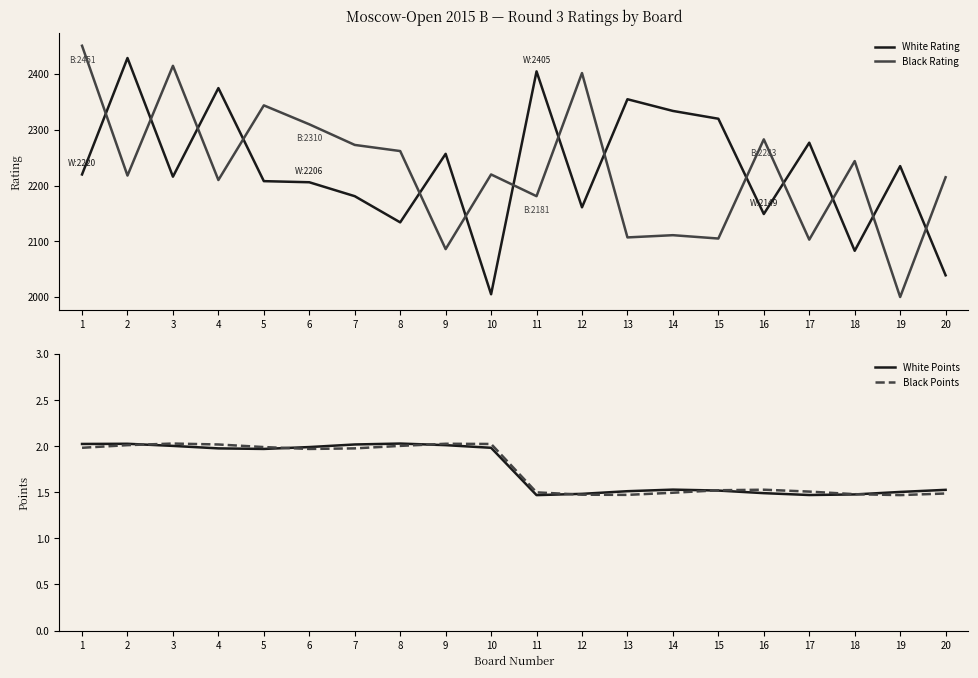

Between which two adjacent categories do White Rating and Black Rating first intersect?

1 and 2